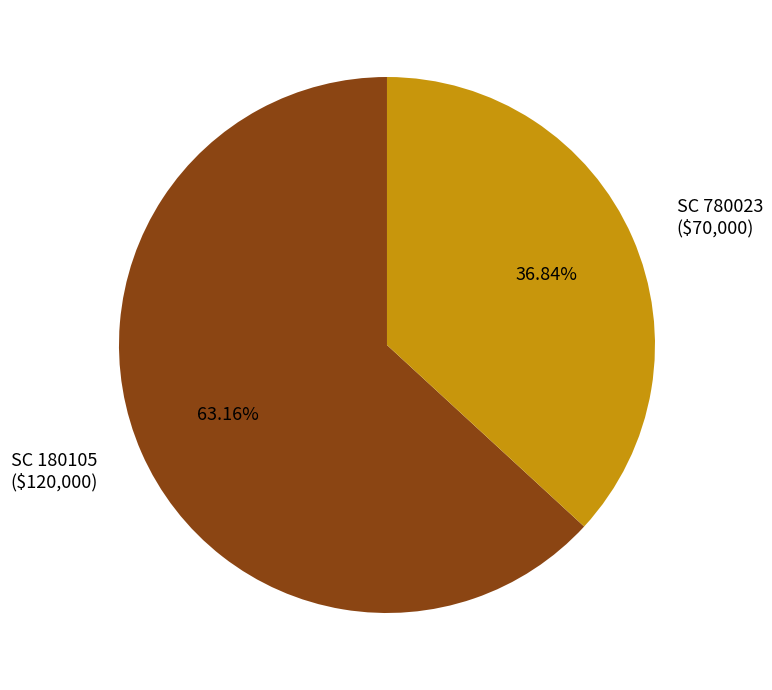

Which category has the smallest portion of the pie?

SC 780023